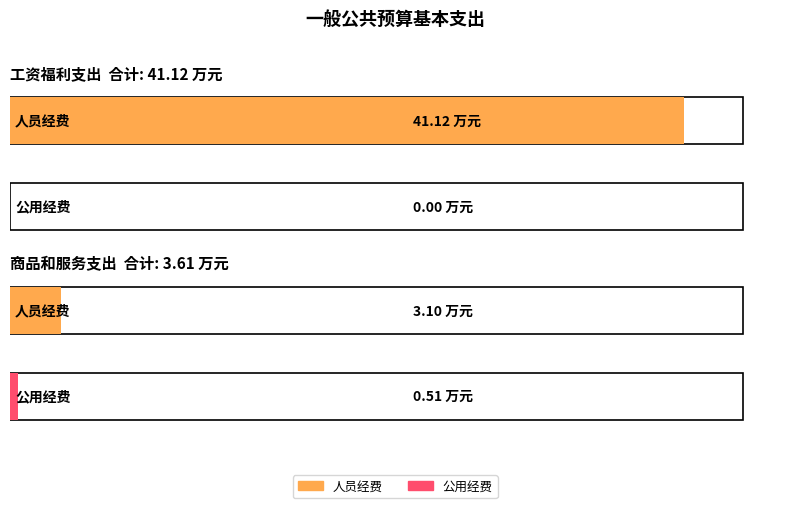

What is the maximum value for 公用经费?

0.5